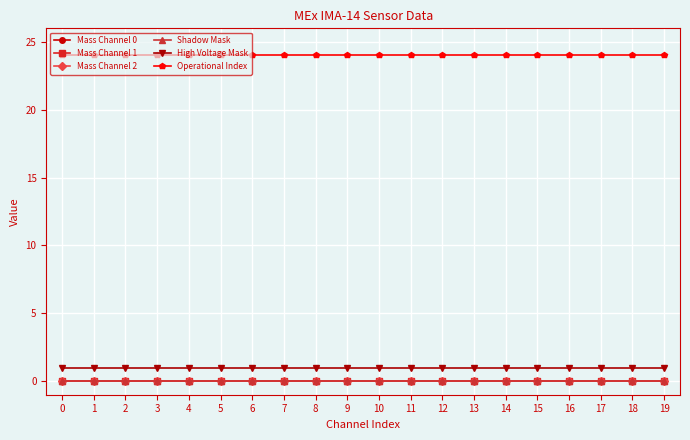

Does the chart have visible grid lines?

Yes